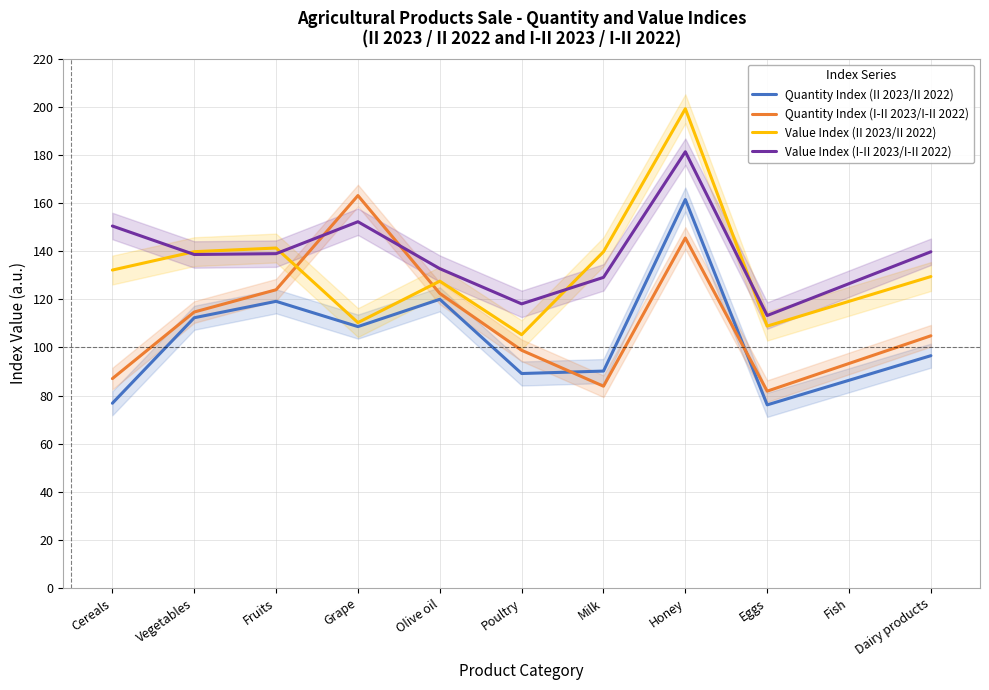

How many values in the Value Index (II 2023/II 2022) series exceed 132?

5